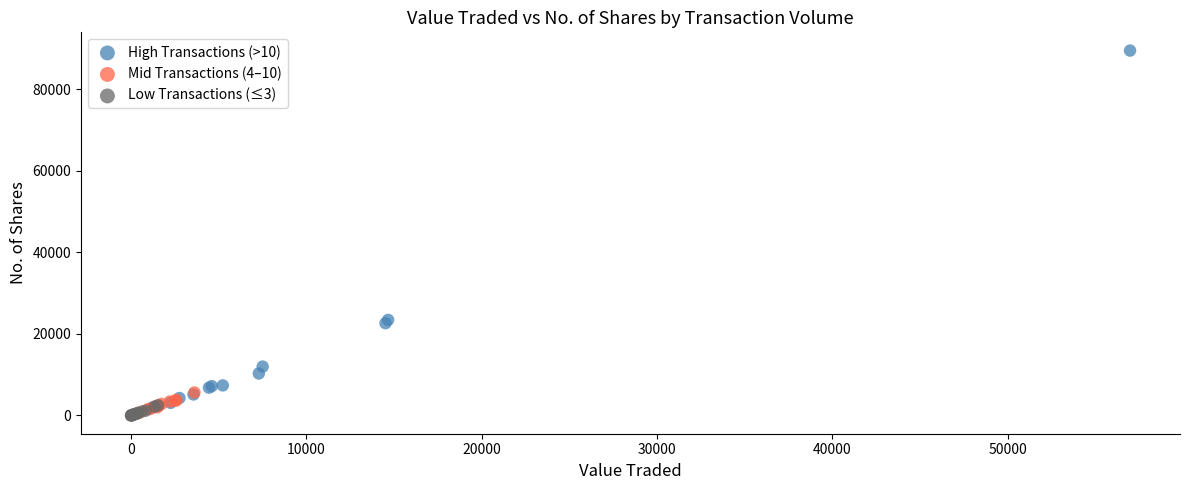

Which series has the widest spread of Y values?

High Transactions (>10)